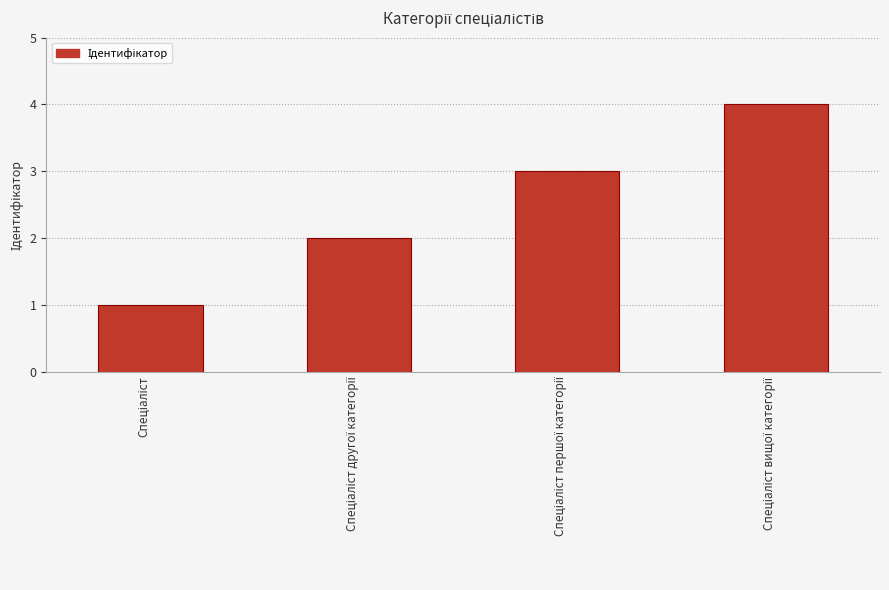

What is the sum of all values?

10